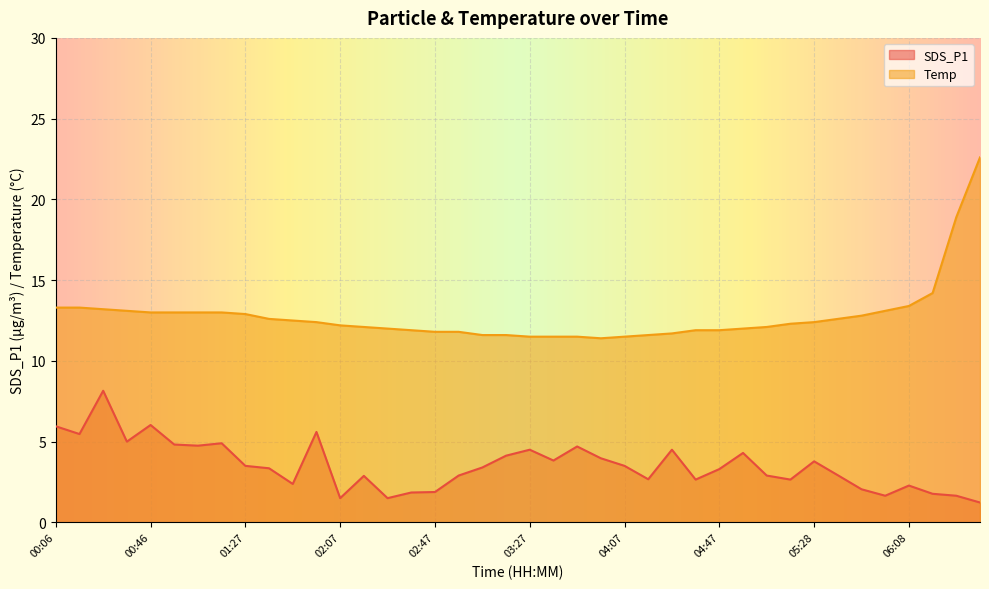

List the labels in order of Temp value, largest first.

06:38, 06:28, 06:18, 06:08, 00:06, 00:16, 00:26, 00:36, 05:58, 00:46, 00:56, 01:07, 01:17, 01:27, 05:48, 01:37, 05:38, 01:47, 01:57, 05:28, 05:17, 02:07, 02:17, 05:07, 02:27, 04:57, 02:37, 04:37, 04:47, 02:47, 02:57, 04:27, 03:07, 03:17, 04:17, 03:27, 03:37, 03:47, 04:07, 03:57